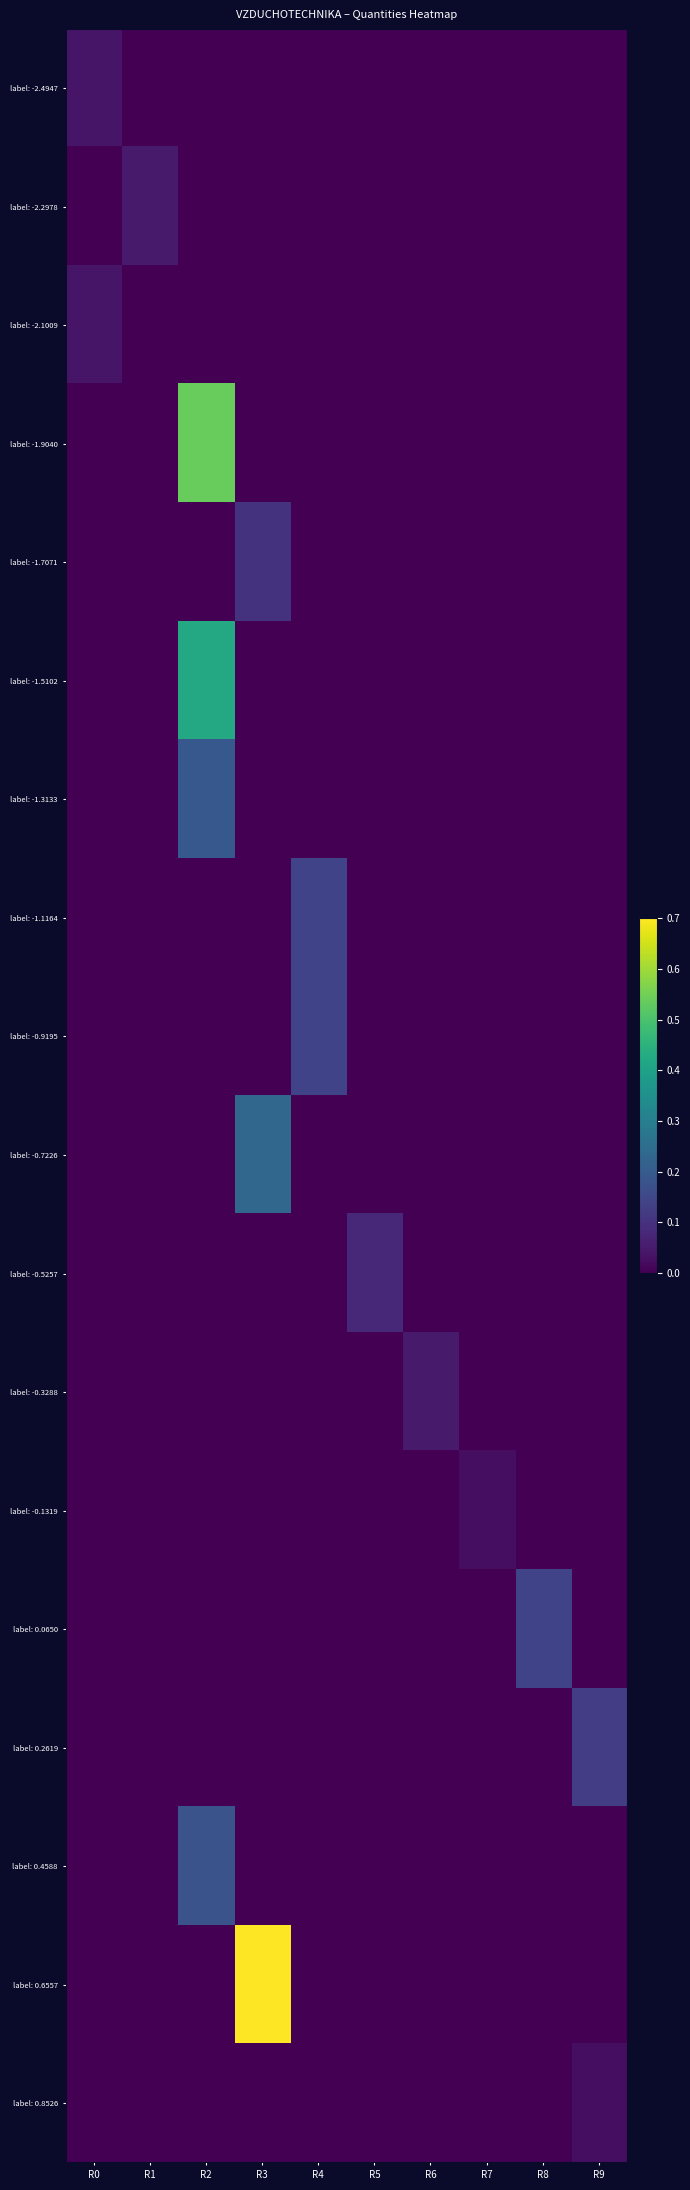

What is the total value across all series at R4?

0.3